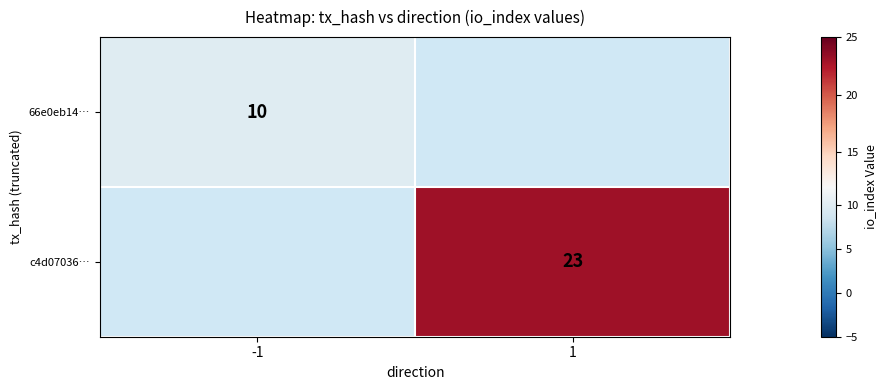

At how many categories does at least one series exceed 16?

1